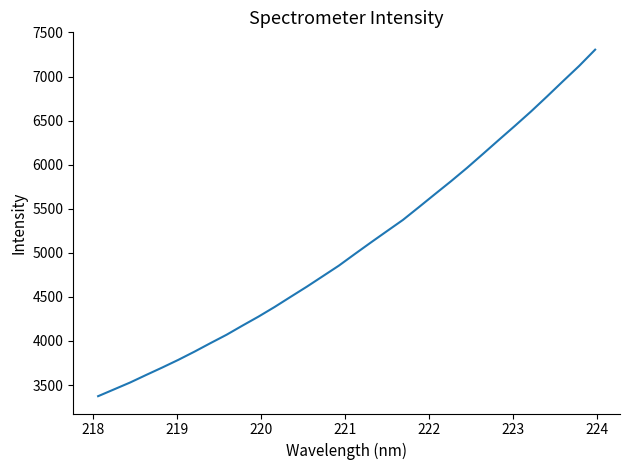

What is the minimum value shown in the chart?

3373.8